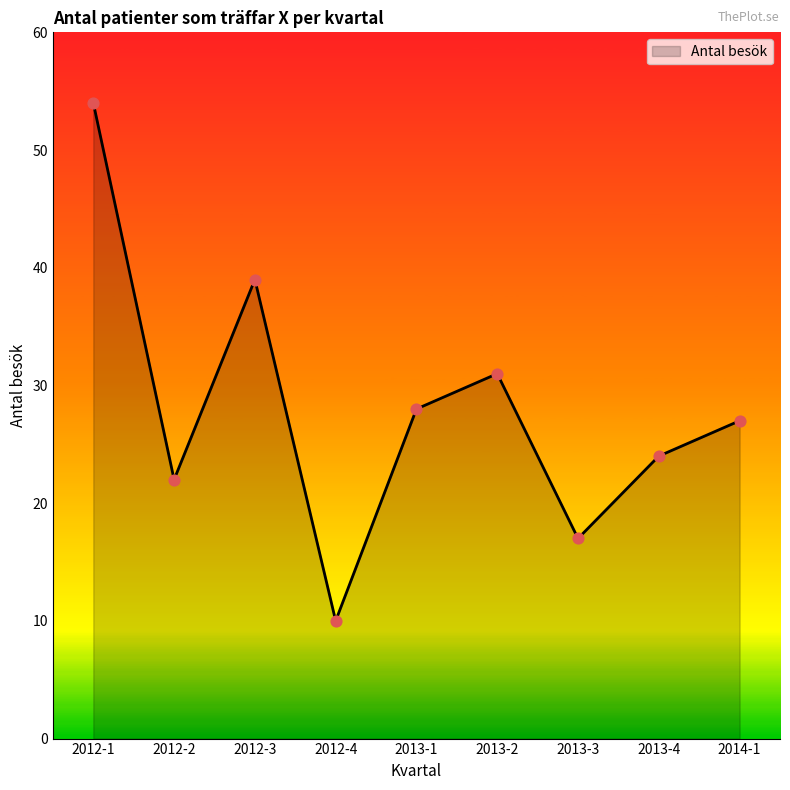

What is the change in value from 2012-4 to 2013-1?

+18